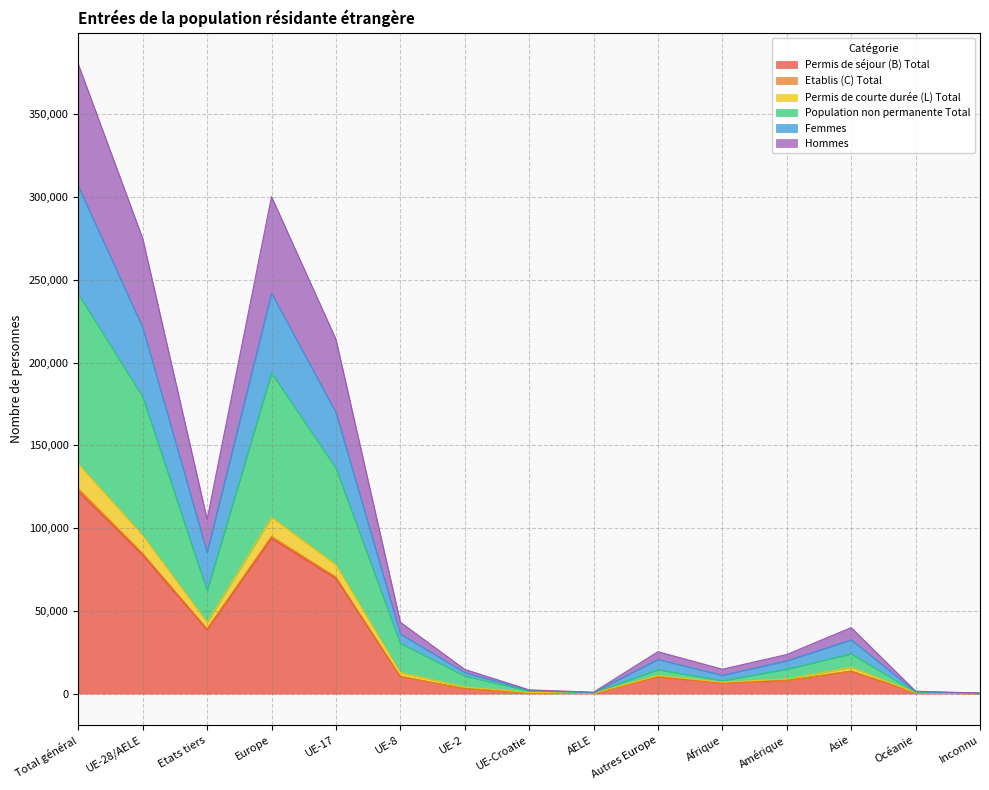

At which category is the sum across all series the highest?

Total général